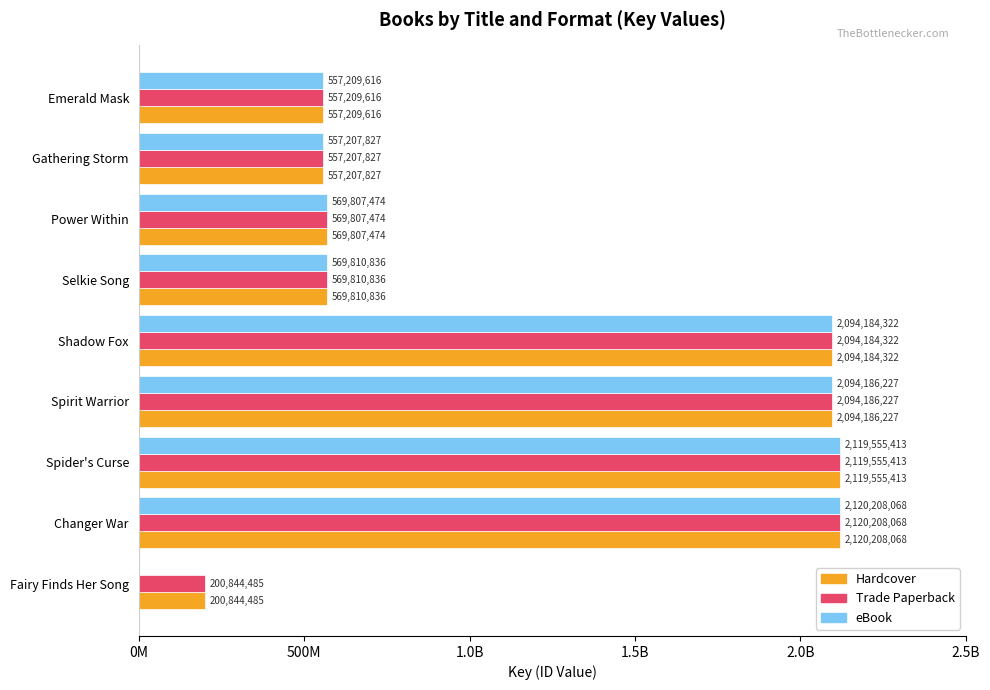

What are all the series names shown in the legend?

Hardcover, Trade Paperback, eBook